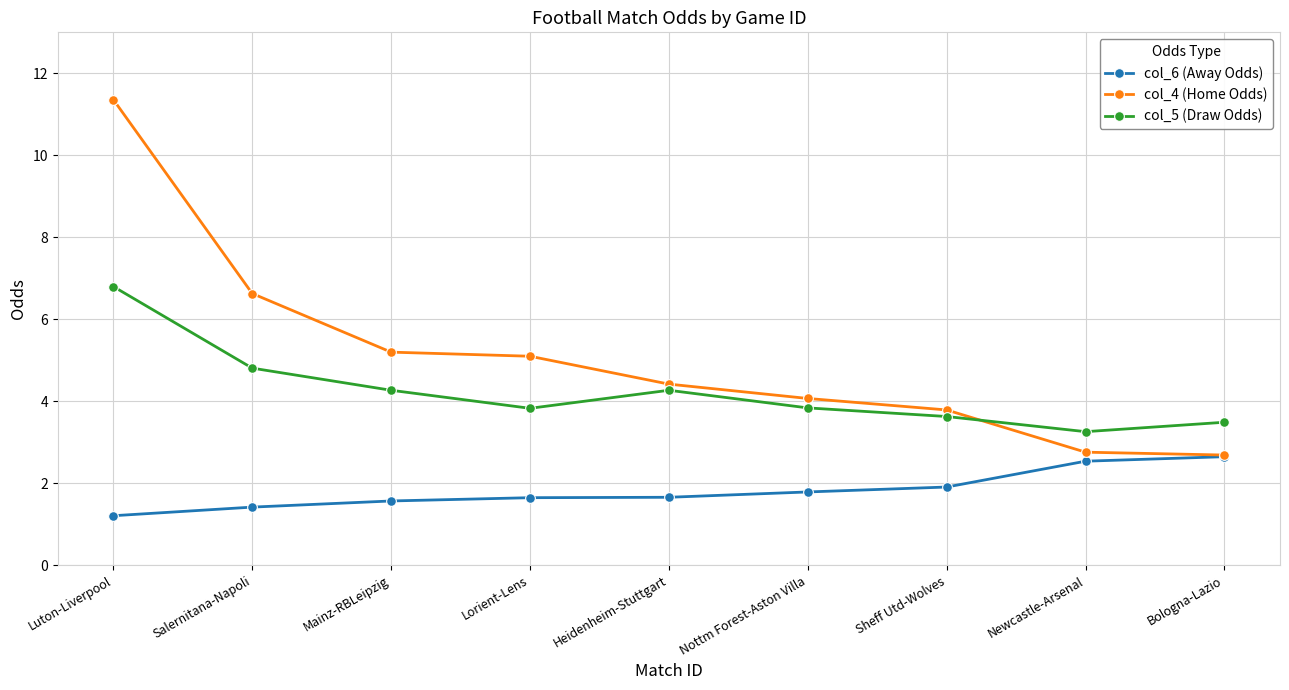

List the series in order of their overall mean, lowest first.

col_6 (Away Odds), col_5 (Draw Odds), col_4 (Home Odds)